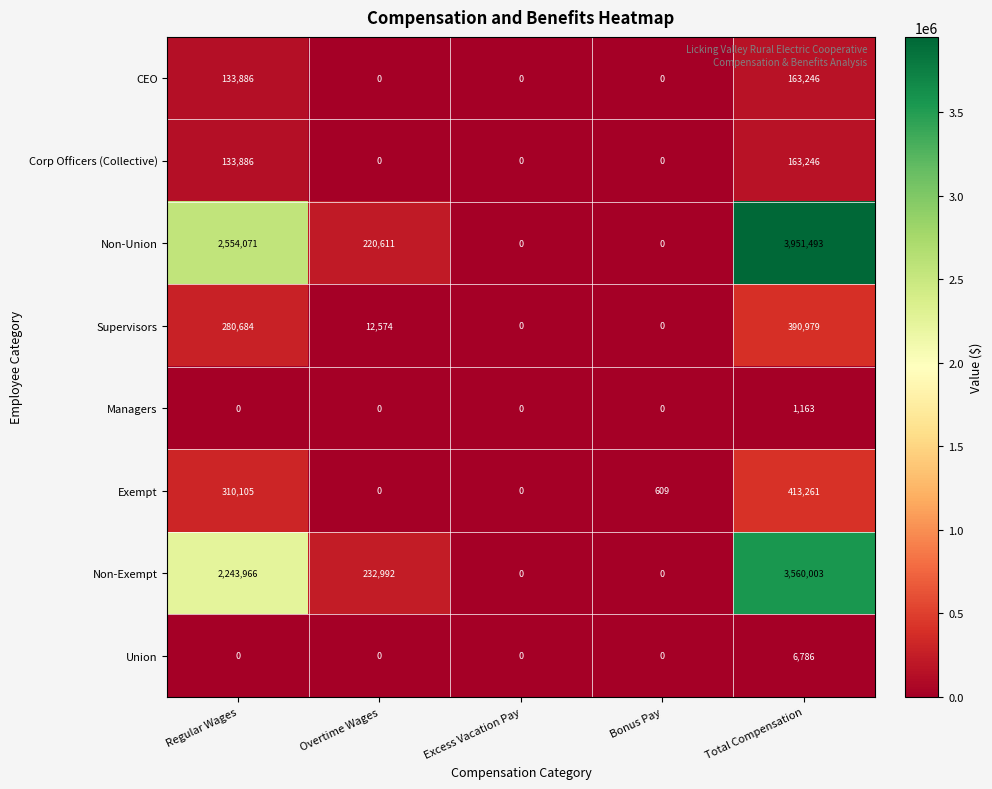

At which category does the chart reach its peak across all series?

Total Compensation